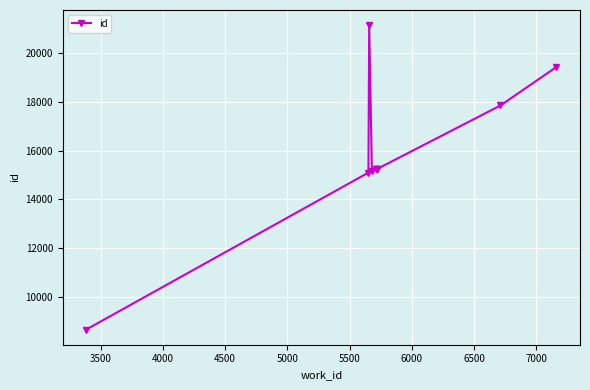

What is the minimum value shown in the chart?

8664